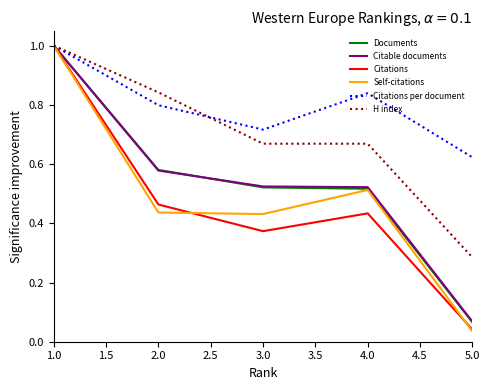

What position from the right is 3.0?

3